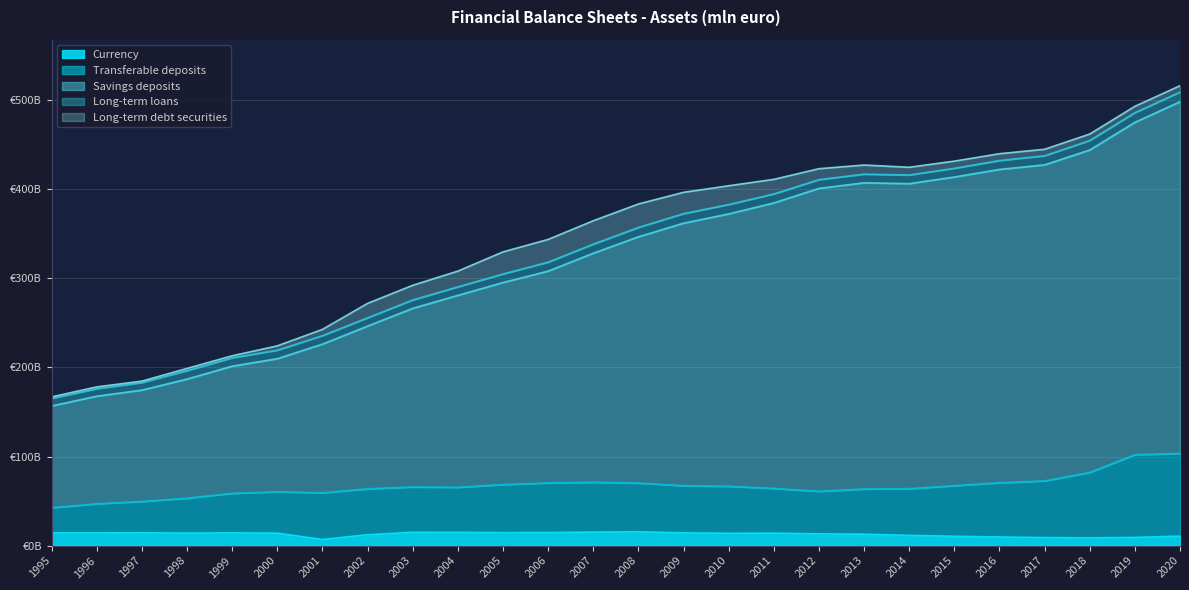

True or false: Currency and Transferable deposits cross at least once.

False